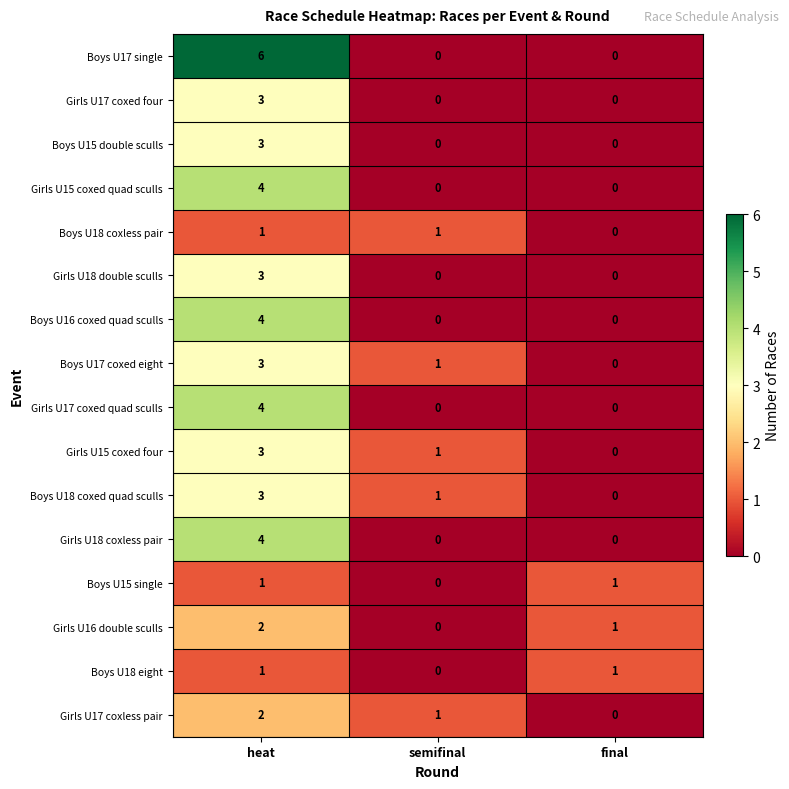

What is the greatest value displayed?

6